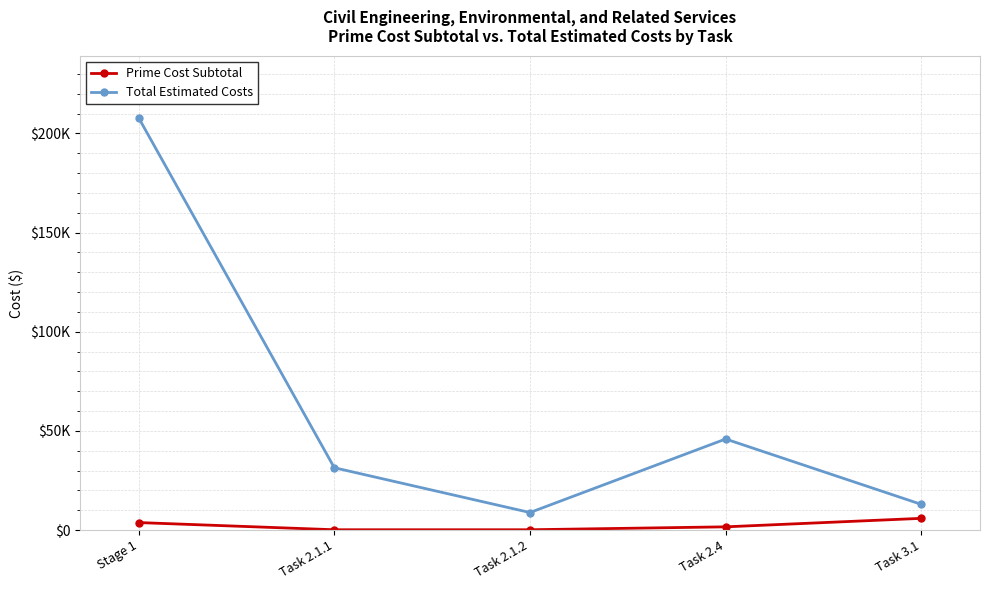

Is this an area chart (filled region under the line)?

No